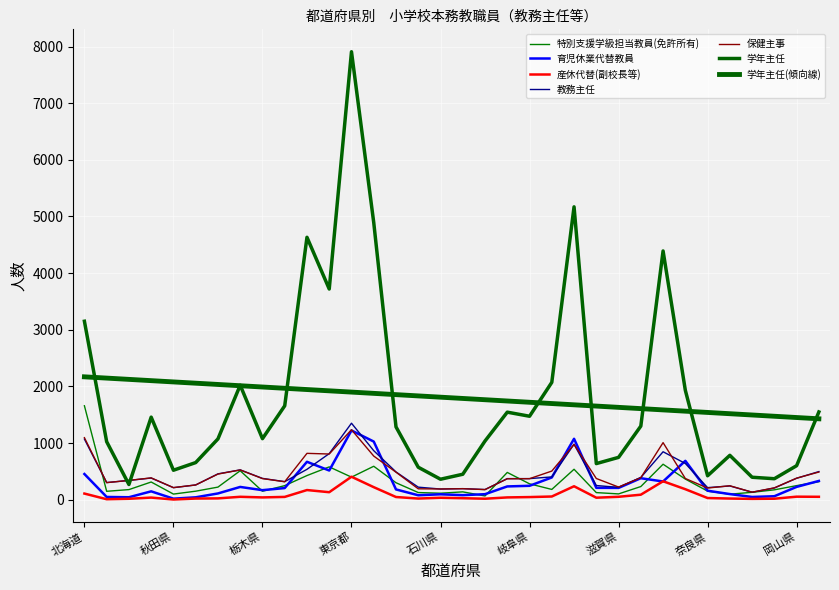

Where is the first local maximum for 特別支援学級担当教員(免許所有)?

宮城県